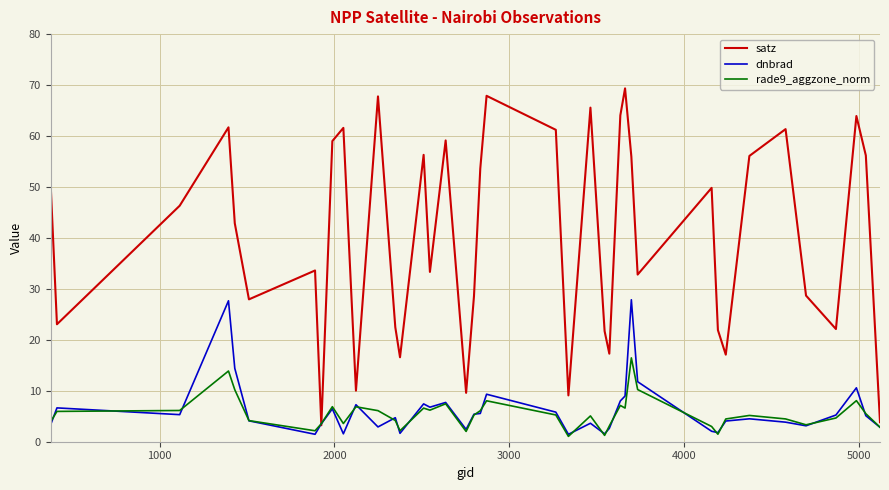

What are all the series names shown in the legend?

satz, dnbrad, rade9_aggzone_norm